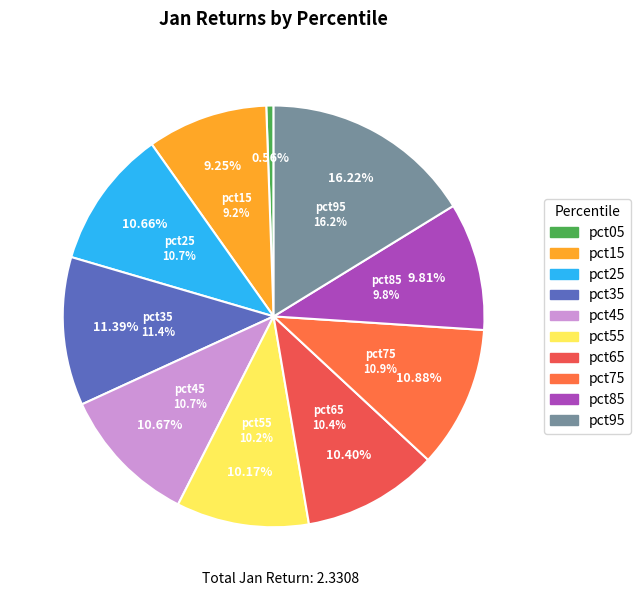

To the nearest percent, what is the difference between the pct95 and pct05 slice percentages?

16%